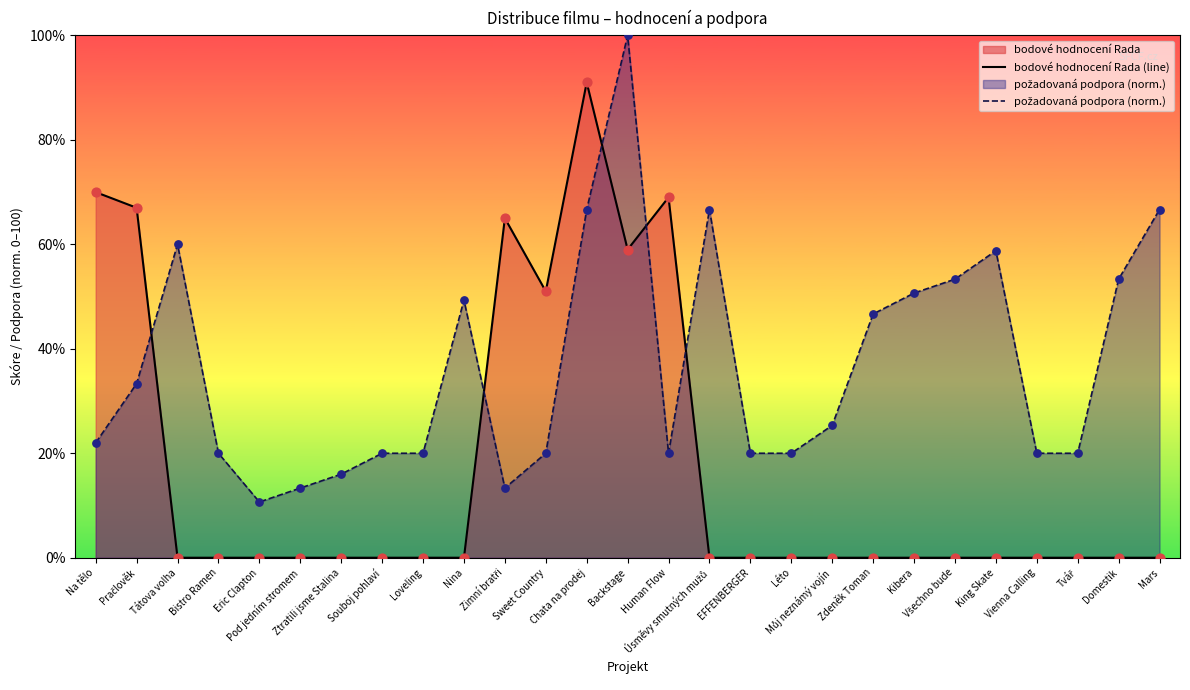

At which category is the sum across all series the highest?

Backstage